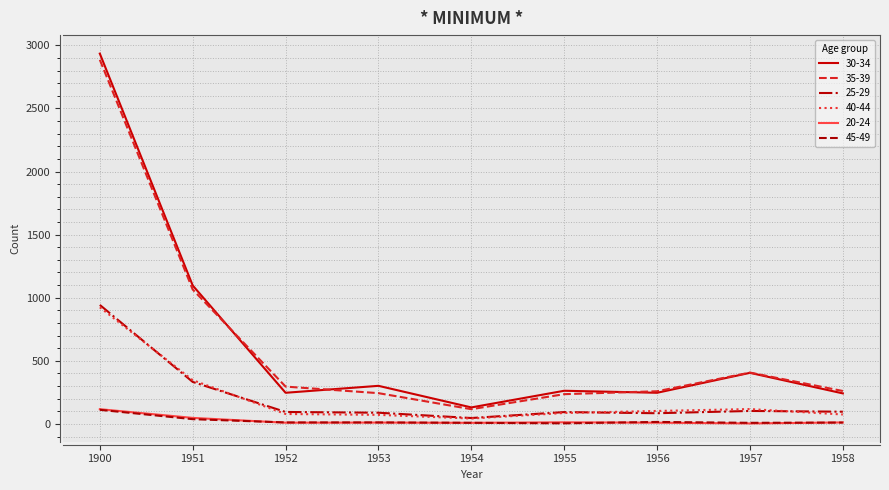

Which series has the widest spread of values?

30-34